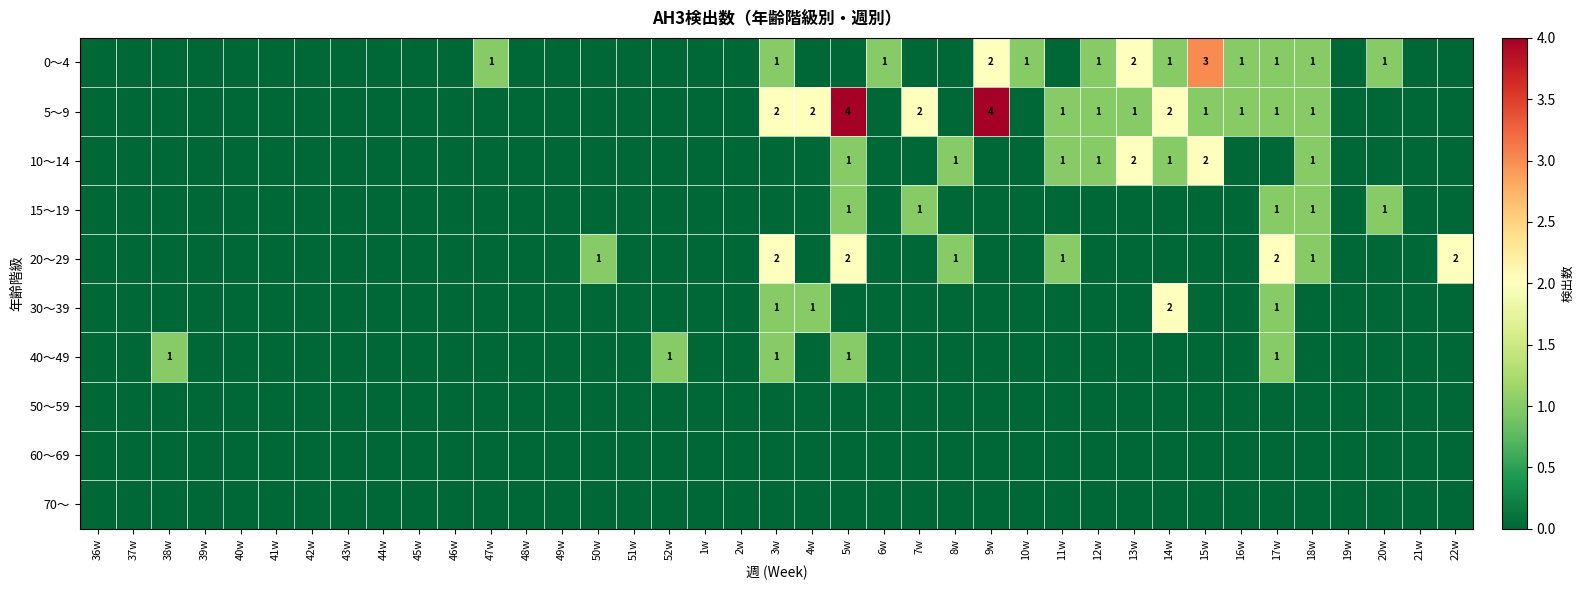

The 20～29 series shows 1 at 17w. True or false?

False